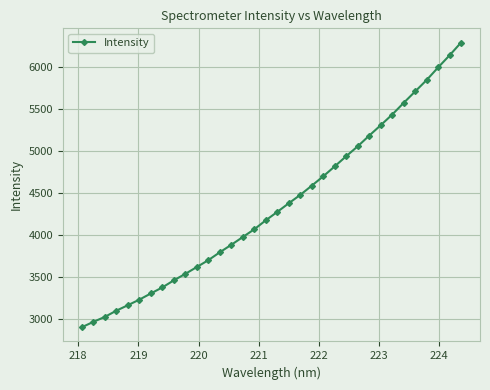

What is the greatest value displayed?

6287.6